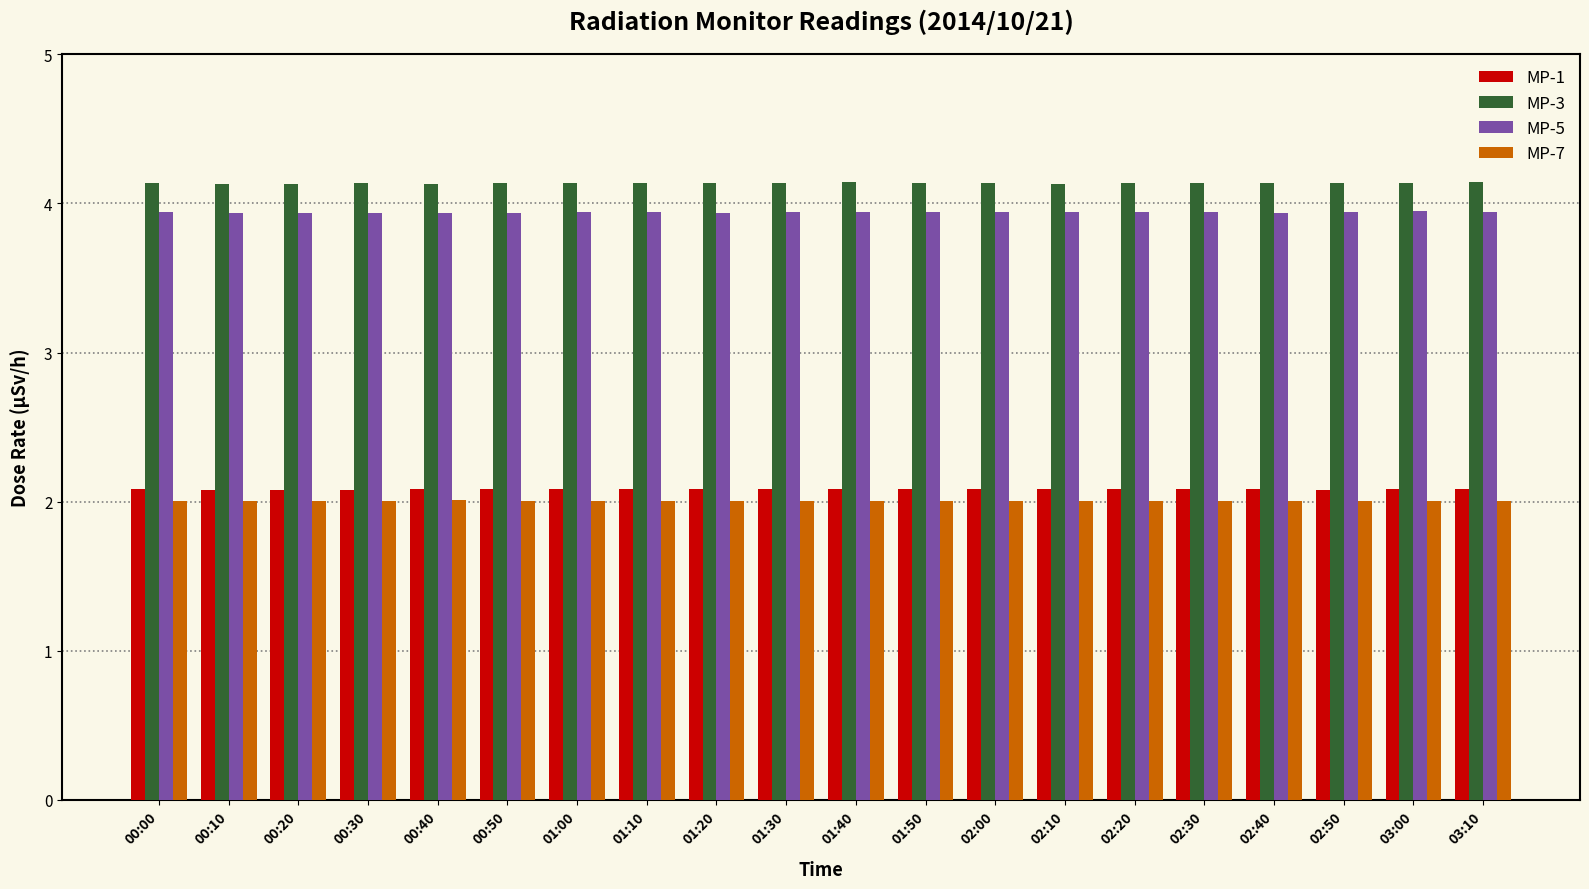

How many bars are there in total?

80